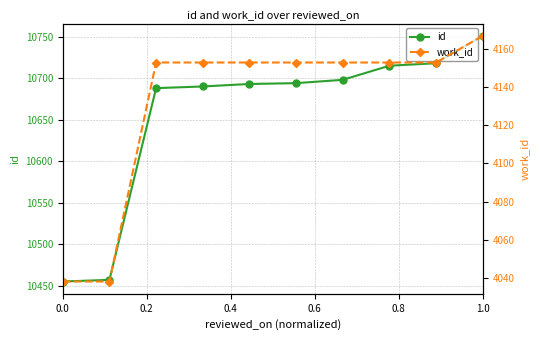

True or false: id and work_id intersect in this chart.

False